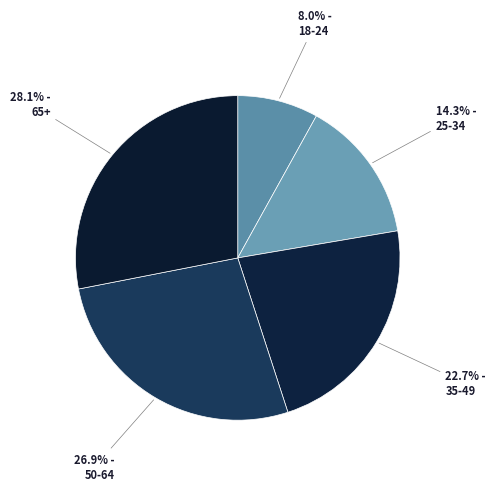

What percentage is the 65+ slice, to the nearest percent?

28%